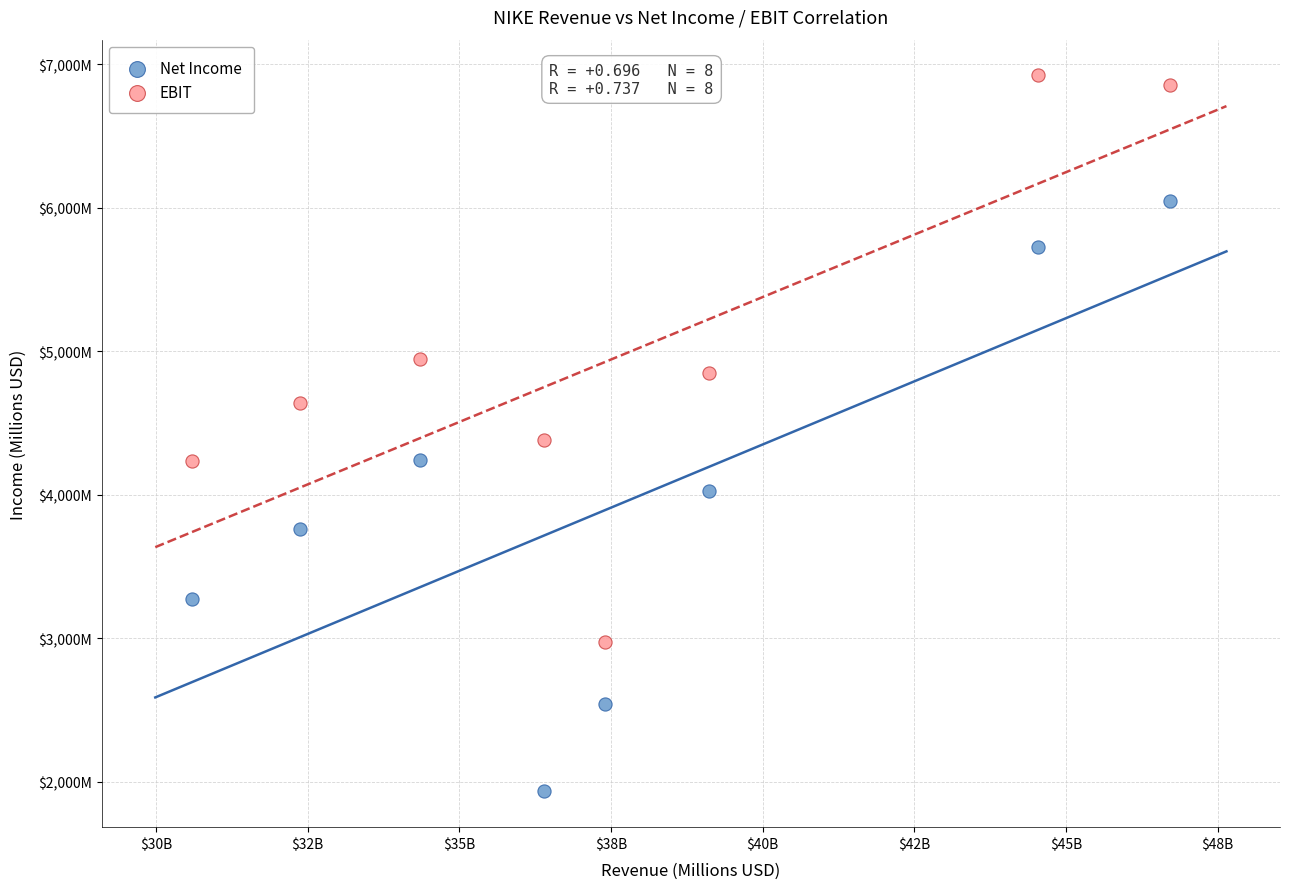

Which series has the widest spread of Y values?

Net Income